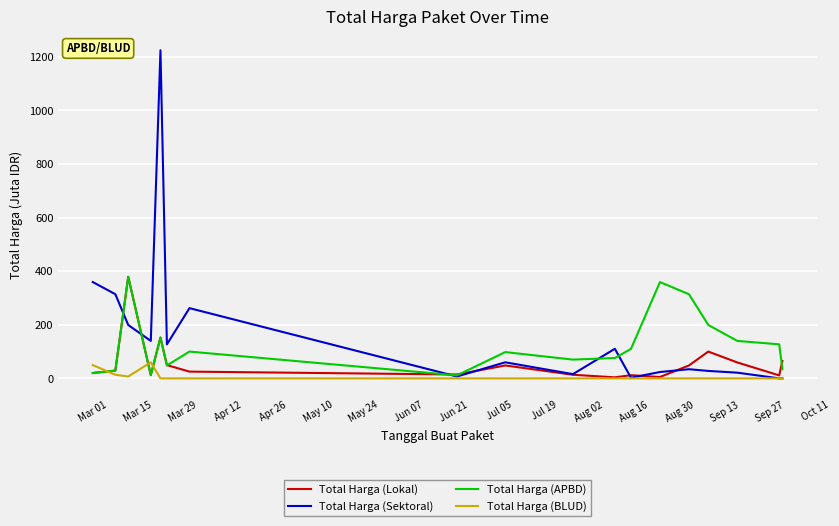

Which series has the widest spread of values?

Total Harga (Sektoral)